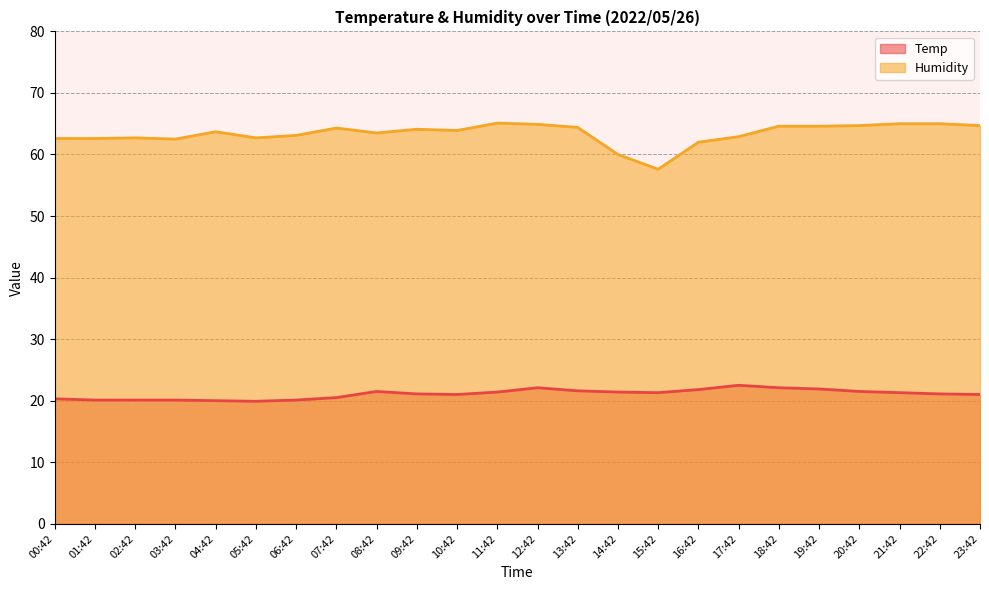

What is the average value of the Humidity series?

63.4